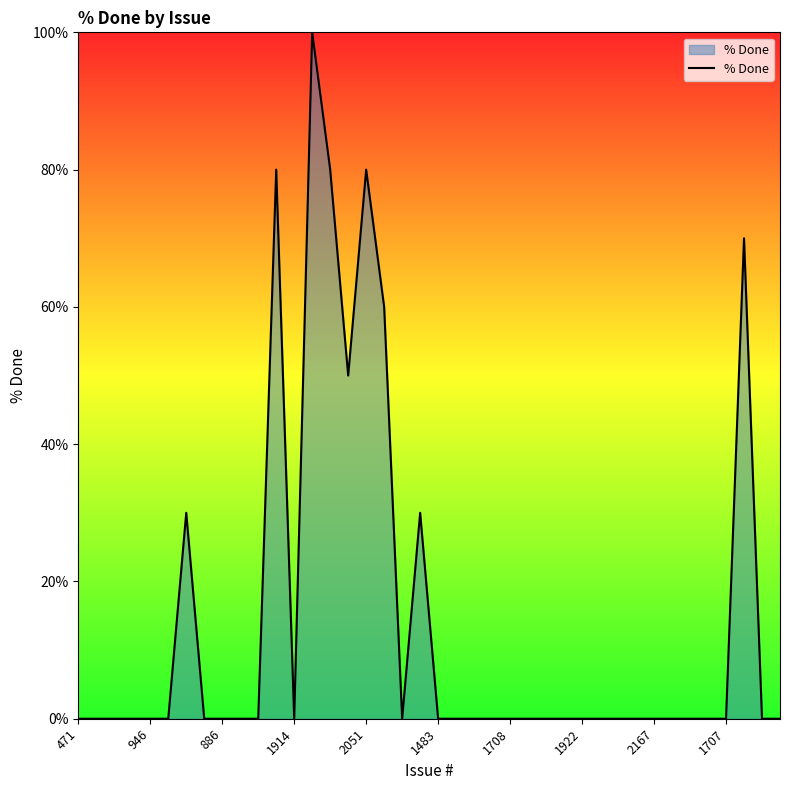

What is the difference between the maximum and minimum values?

100